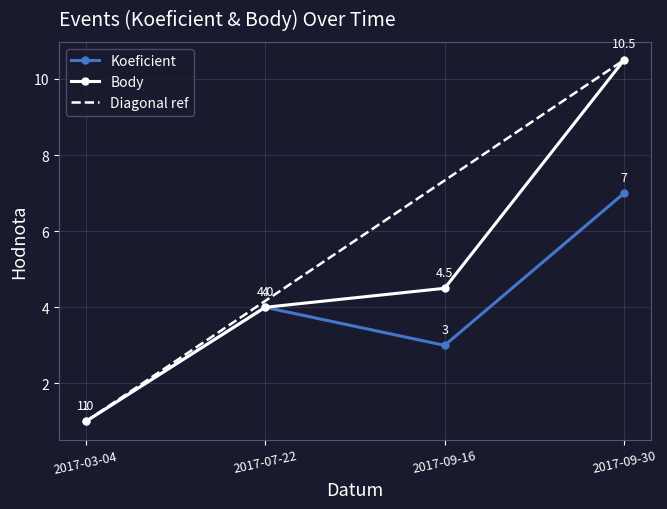

What is the difference between the maximum and second lowest values in the Body series?

6.5